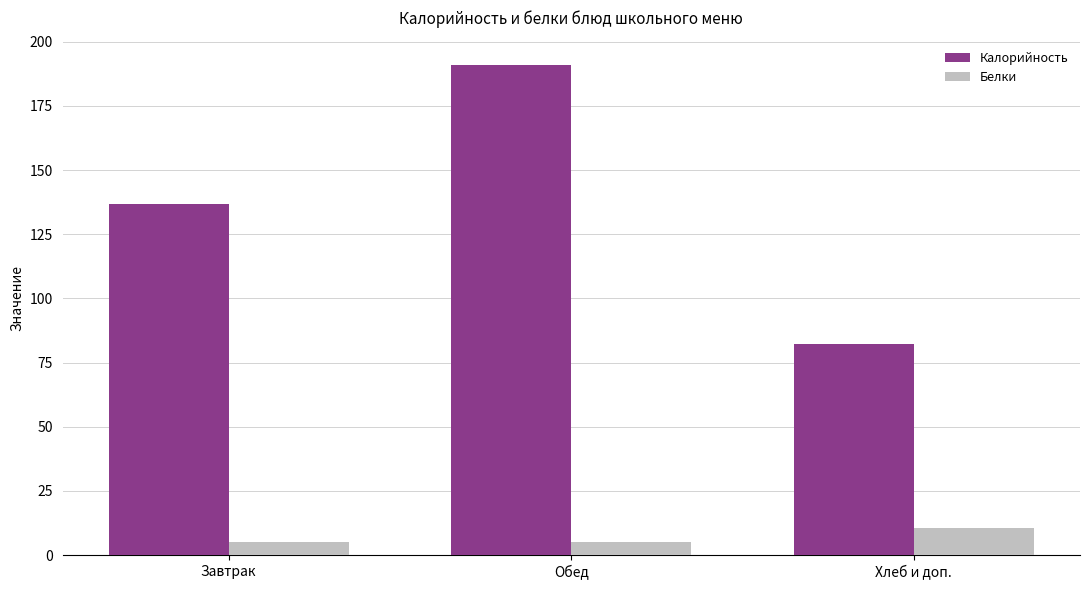

What is the difference between the maximum and minimum values in the Белки series?

5.8